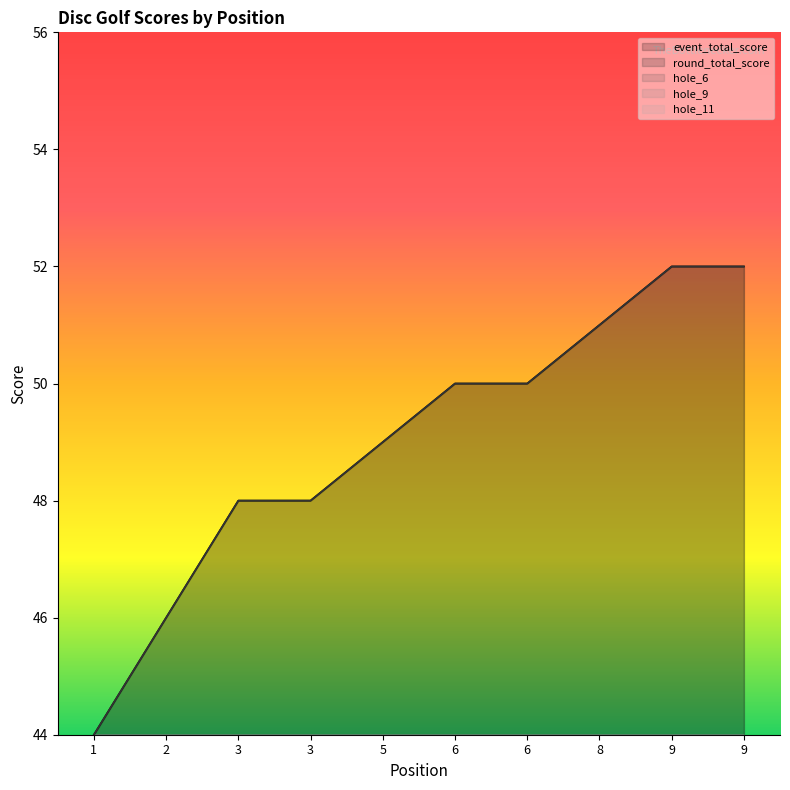

Which has a higher value, 5 or 1?

5